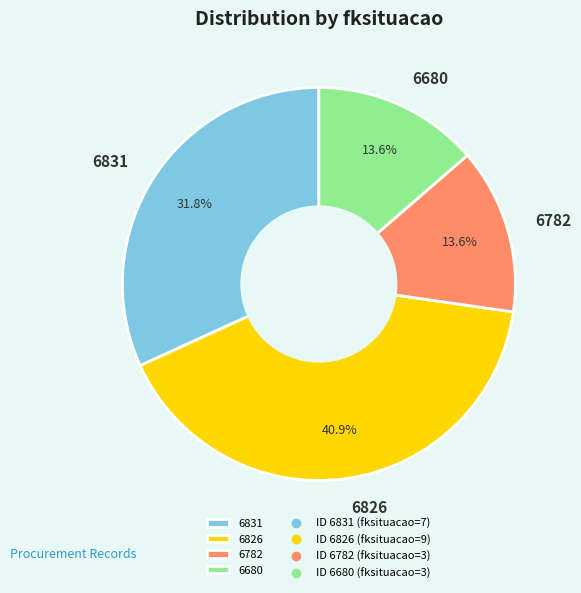

Which has a higher value, 6831 or 6680?

6831